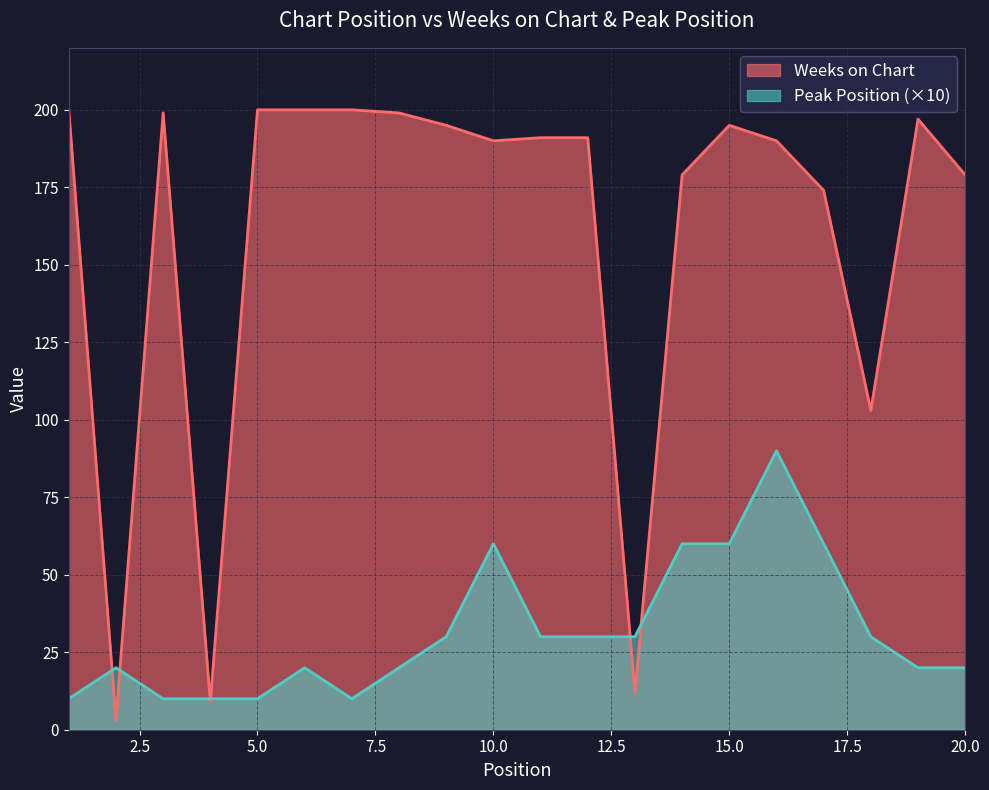

What is the lowest value of the Peak Position series?

10